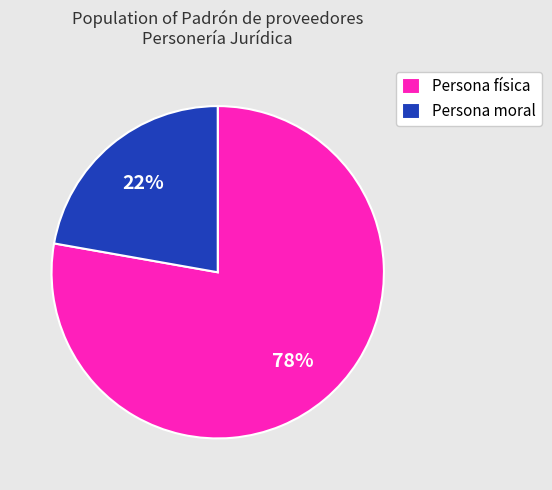

Is there any slice that represents more than half of the pie?

Yes